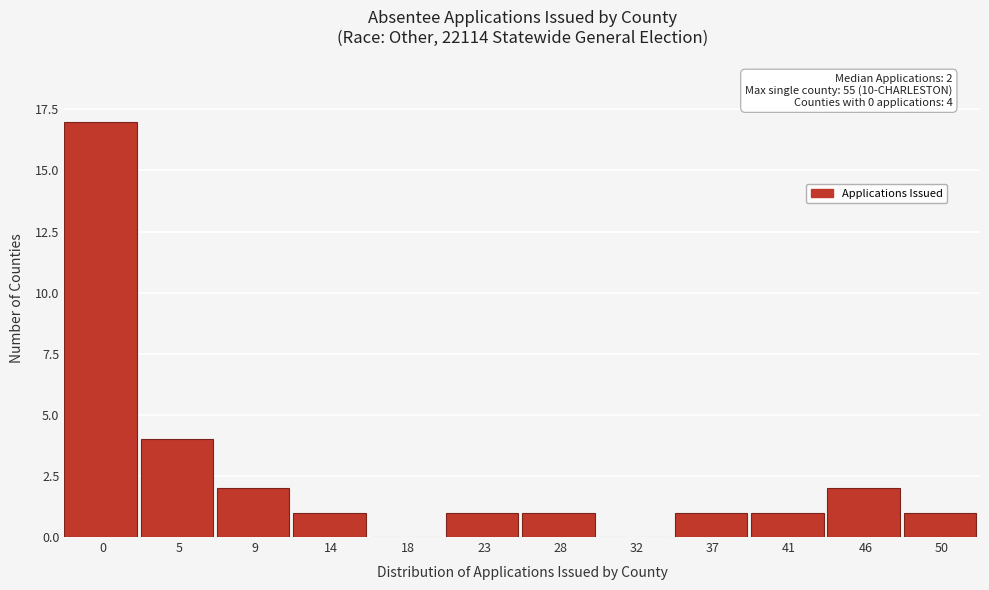

Reading left to right, extract all data points from this chart.

0=17	5=4	9=2	14=1	18=0	23=1	28=1	32=0	37=1	41=1	46=2	50=1